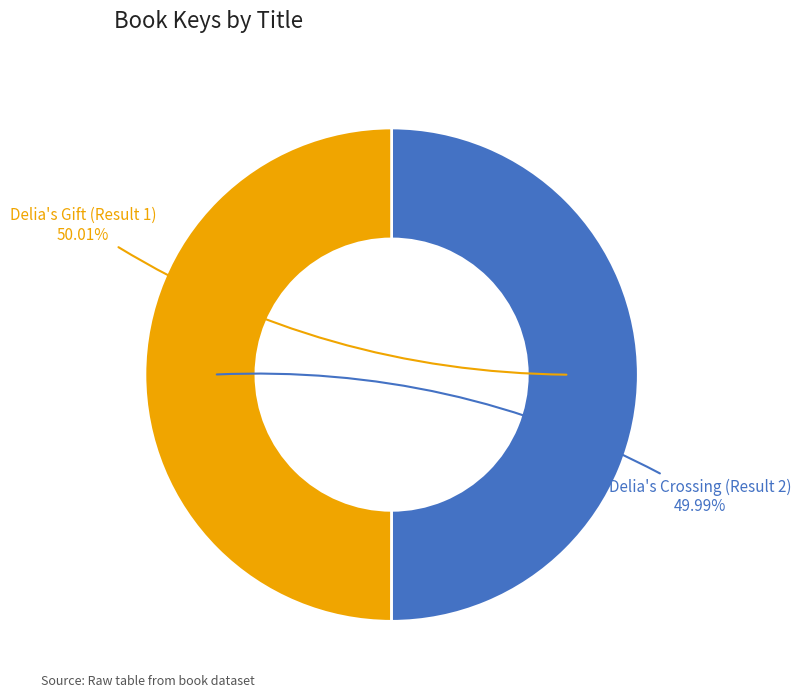

To the nearest percent, what portion does Delia's Crossing (Result 2) represent?

50%